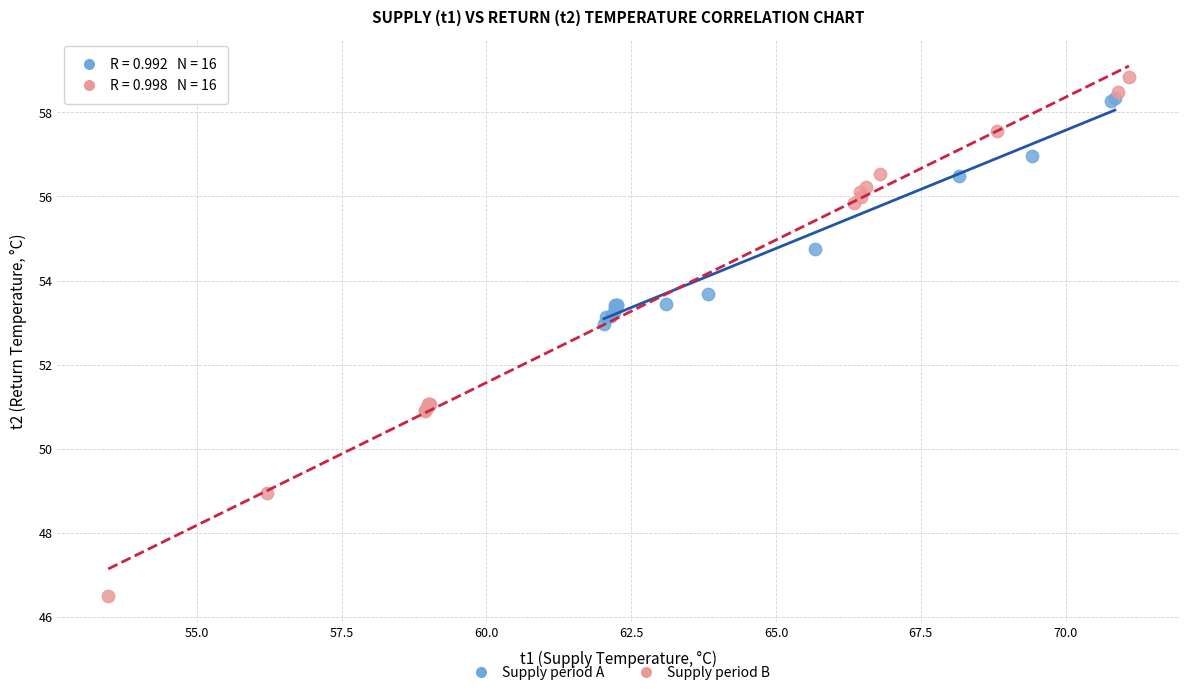

Which series has the widest spread of Y values?

Supply period B